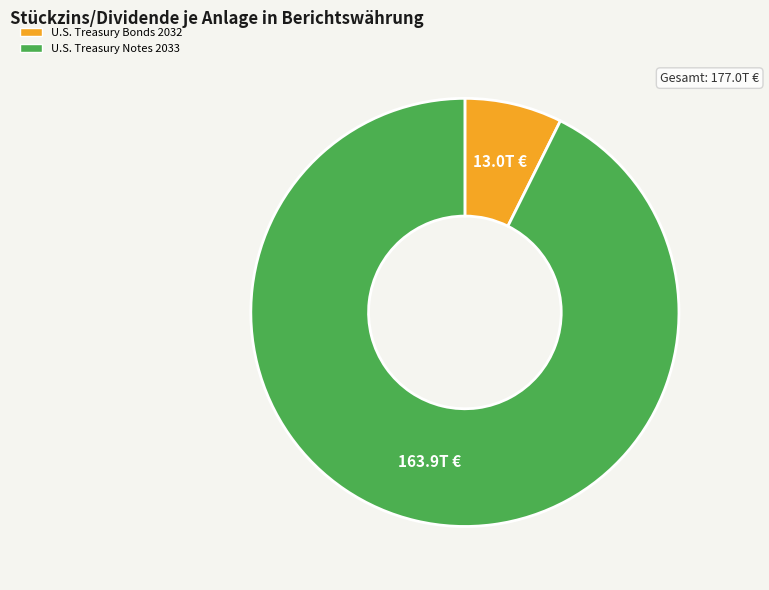

Is there any slice that represents more than half of the pie?

Yes